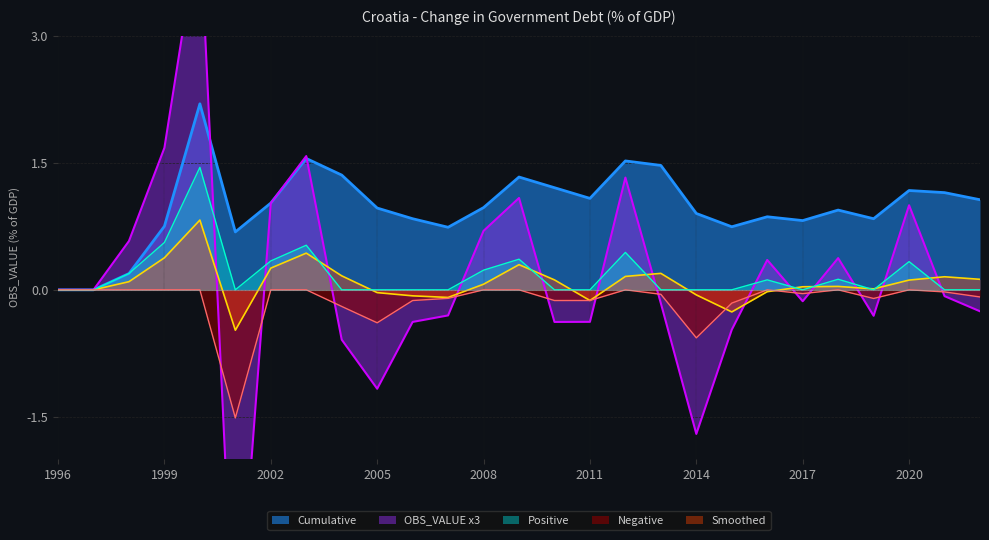

What is the sum of the Cumulative values at 2008 and 2015?

1.7